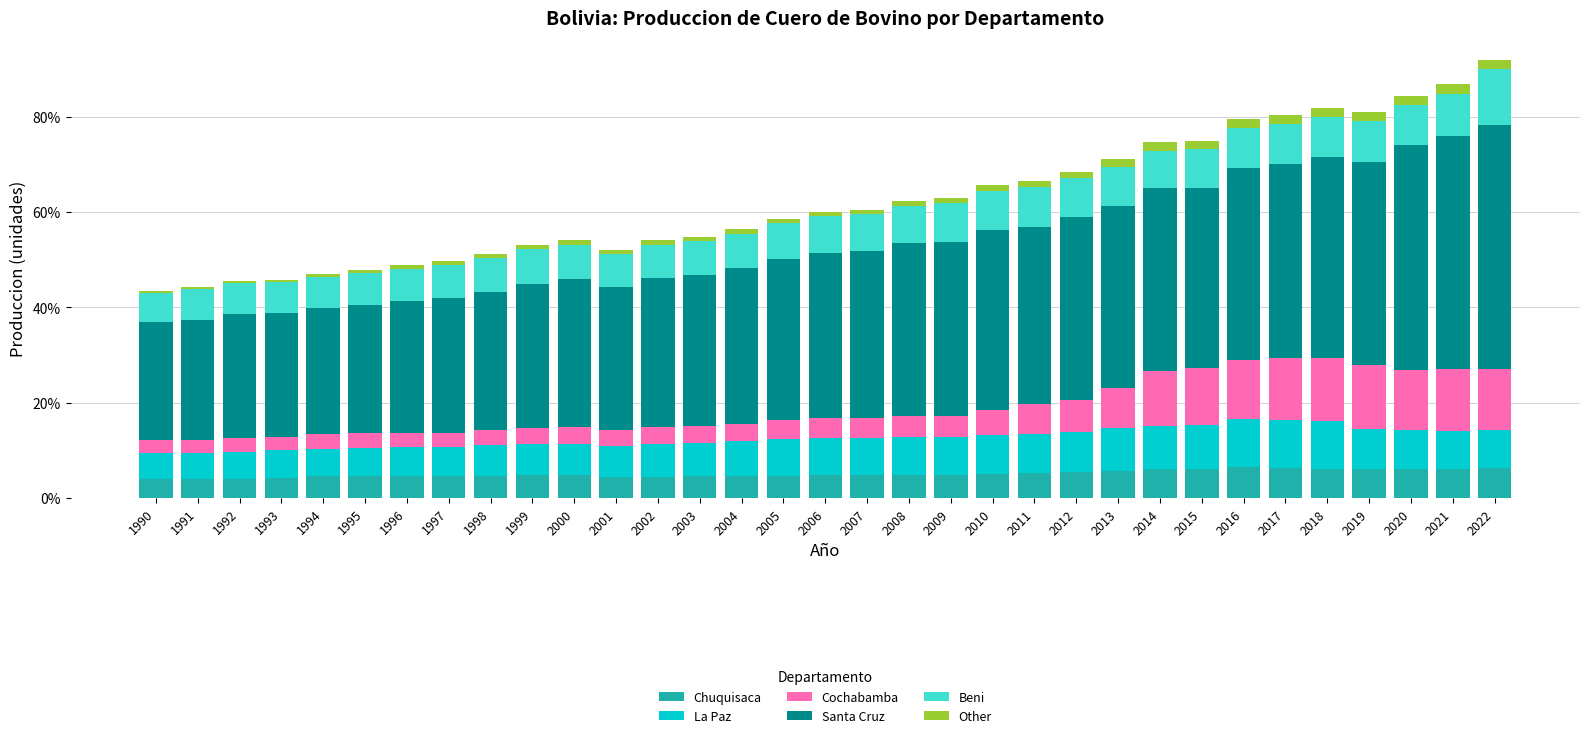

Does the chart contain stacked bars?

Yes